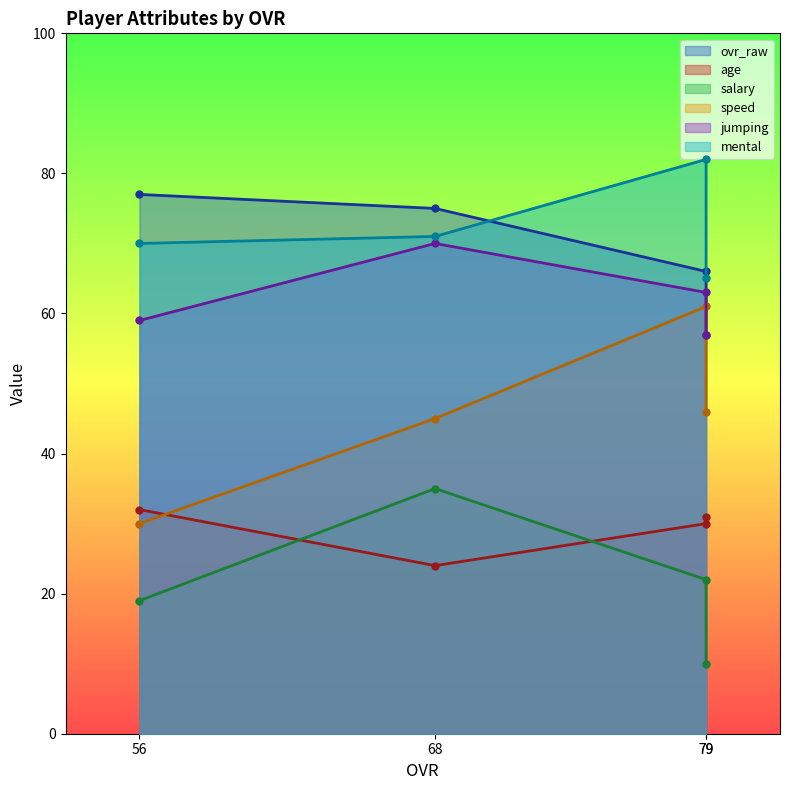

Which series has the widest spread of values?

speed